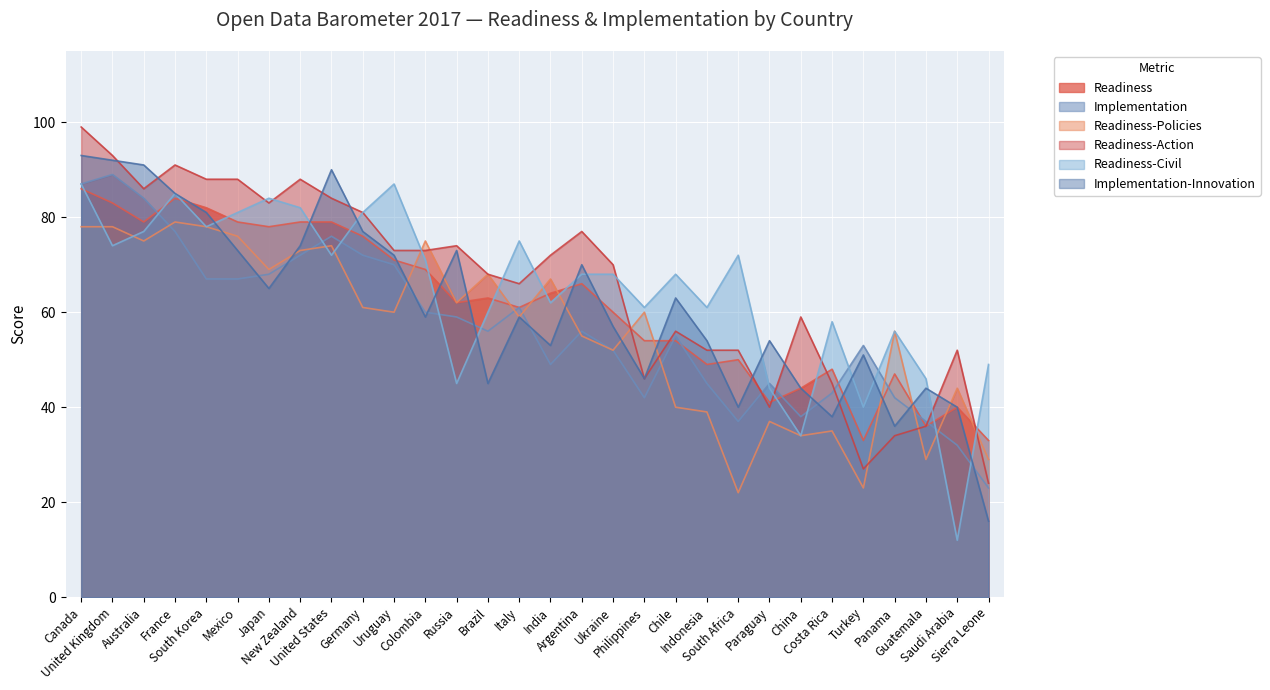

Reading left to right, transcribe all the data shown in this chart.

Readiness: 86	83	79	84	82	79	78	79	79	76	71	69	62	63	61	64	66	60	54	54	49	50	41	44	48	33	47	36	40	33
Implementation: 87	89	84	77	67	67	68	72	76	72	70	60	59	56	61	49	56	52	42	55	45	37	45	38	43	53	42	37	32	23
Readiness-Policies: 78	78	75	79	78	76	69	73	74	61	60	75	62	68	59	67	55	52	60	40	39	22	37	34	35	23	56	29	44	29
Readiness-Action: 99	93	86	91	88	88	83	88	84	81	73	73	74	68	66	72	77	70	46	56	52	52	40	59	45	27	34	36	52	24
Readiness-Civil: 87	74	77	85	78	81	84	82	72	81	87	71	45	60	75	62	68	68	61	68	61	72	44	34	58	40	56	46	12	49
Implementation-Innovation: 93	92	91	85	81	73	65	74	90	77	72	59	73	45	59	53	70	57	46	63	54	40	54	44	38	51	36	44	40	16